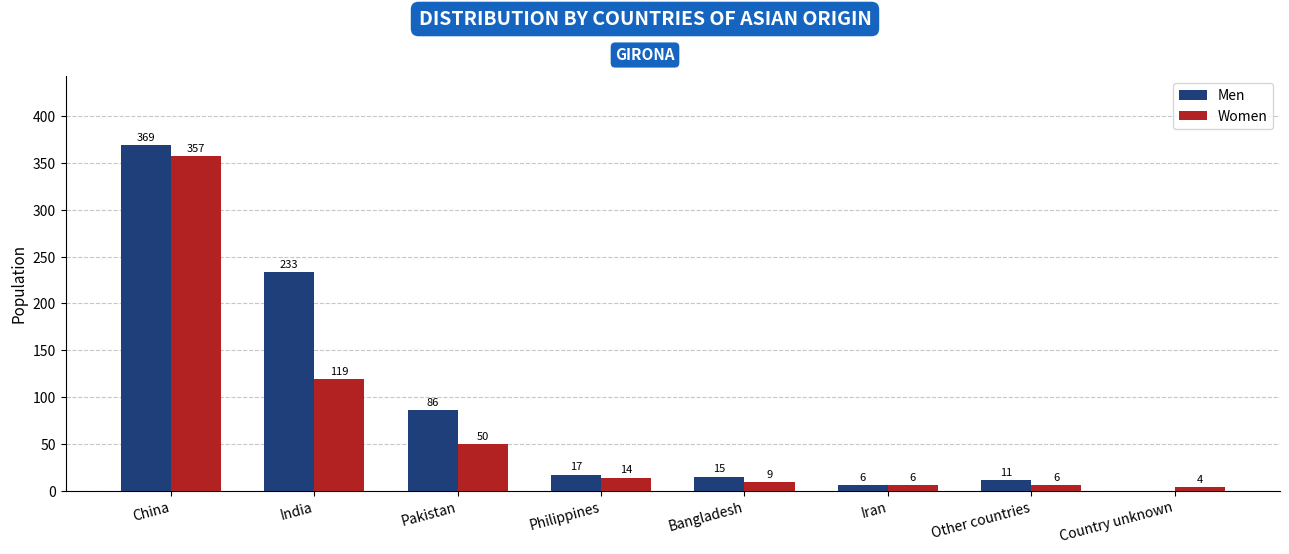

Is the value of Women at Bangladesh greater than the value of Men at China?

No